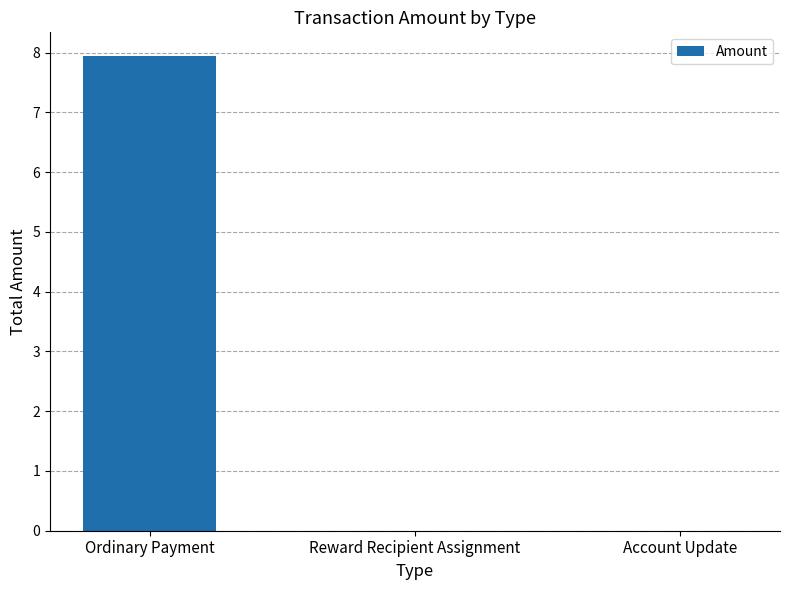

The value at Account Update is 4.2. True or false?

False